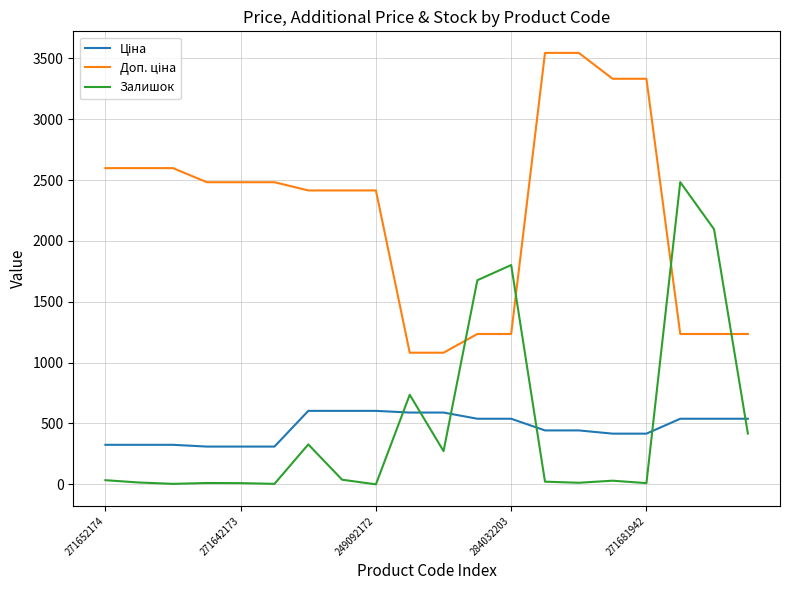

What is the maximum value shown in the chart?

3545.0